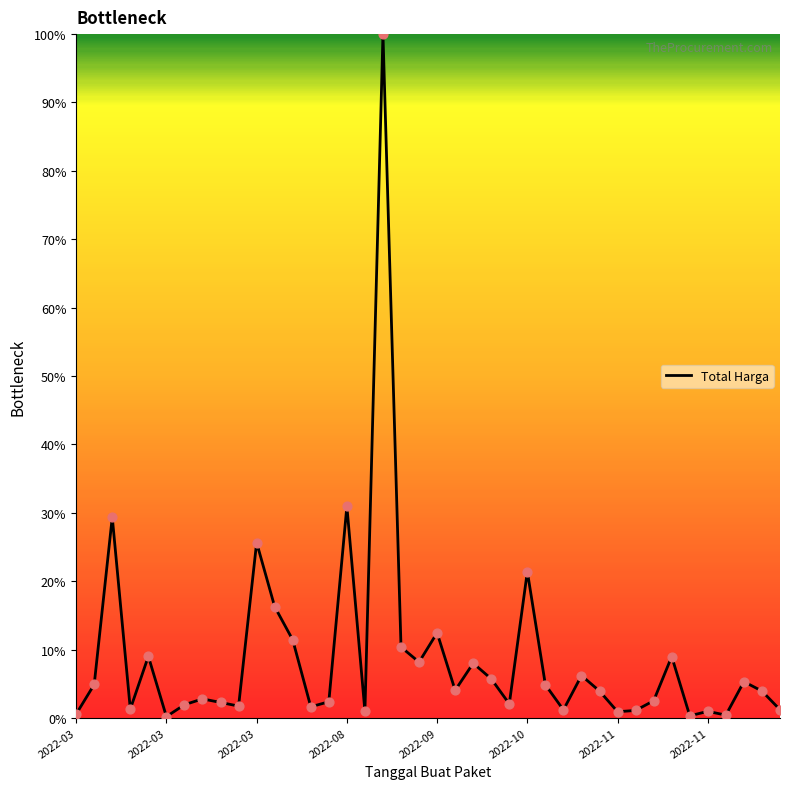

What is the difference between the maximum and minimum values?

99.8